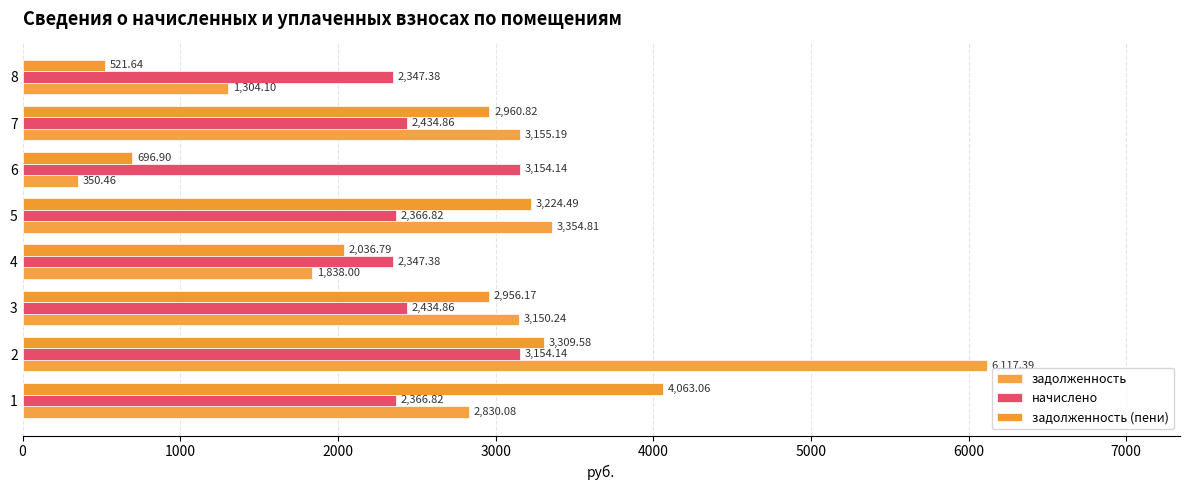

How many data points does each series have?

8